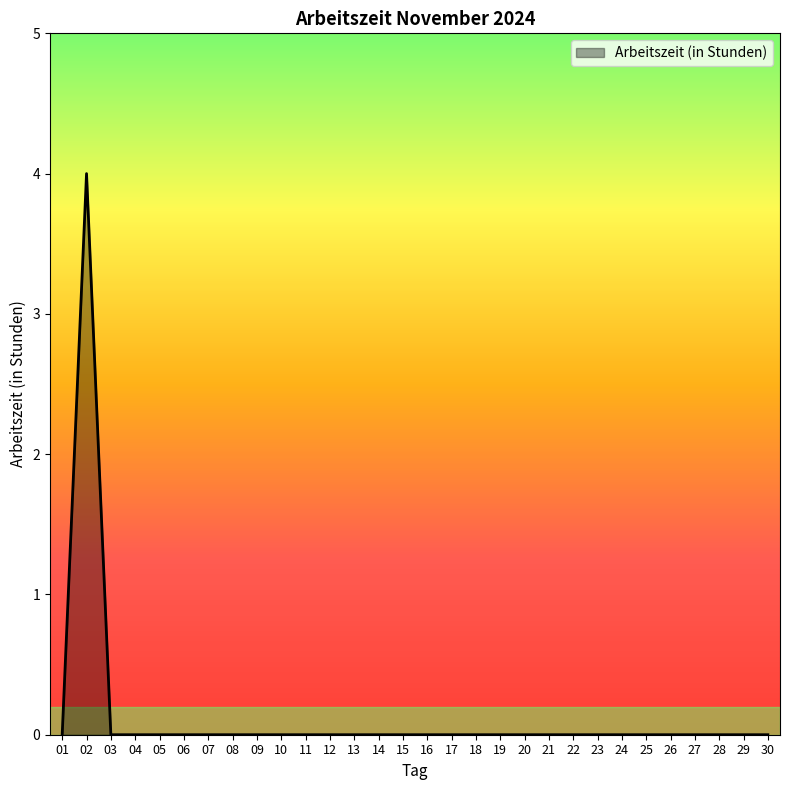

Reading left to right, transcribe all the data shown in this chart.

01=0	02=4	03=0	04=0	05=0	06=0	07=0	08=0	09=0	10=0	11=0	12=0	13=0	14=0	15=0	16=0	17=0	18=0	19=0	20=0	21=0	22=0	23=0	24=0	25=0	26=0	27=0	28=0	29=0	30=0